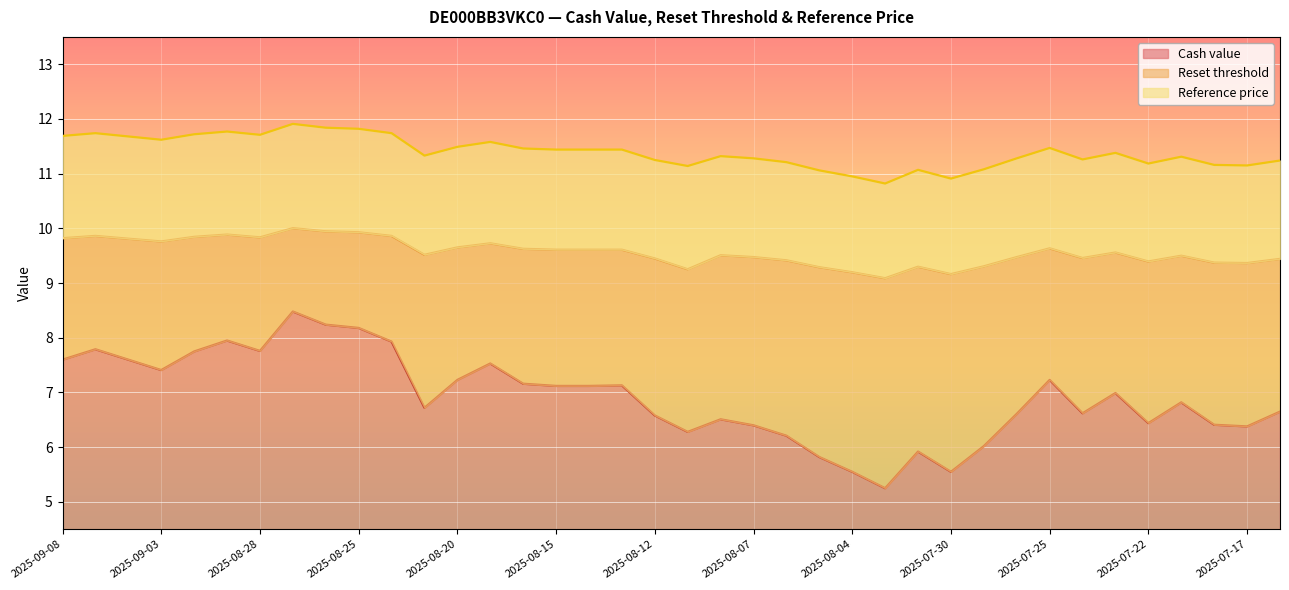

Rank the categories by Reset threshold value from lowest to highest.

2025-08-01, 2025-07-30, 2025-08-04, 2025-08-11, 2025-08-05, 2025-07-31, 2025-07-29, 2025-07-17, 2025-07-18, 2025-07-22, 2025-08-06, 2025-07-16, 2025-08-12, 2025-07-24, 2025-08-07, 2025-07-28, 2025-07-21, 2025-08-08, 2025-08-21, 2025-07-23, 2025-08-15, 2025-08-14, 2025-08-13, 2025-08-18, 2025-07-25, 2025-08-20, 2025-08-19, 2025-09-03, 2025-09-04, 2025-09-08, 2025-08-28, 2025-09-02, 2025-09-05, 2025-08-22, 2025-08-29, 2025-08-25, 2025-08-26, 2025-08-27